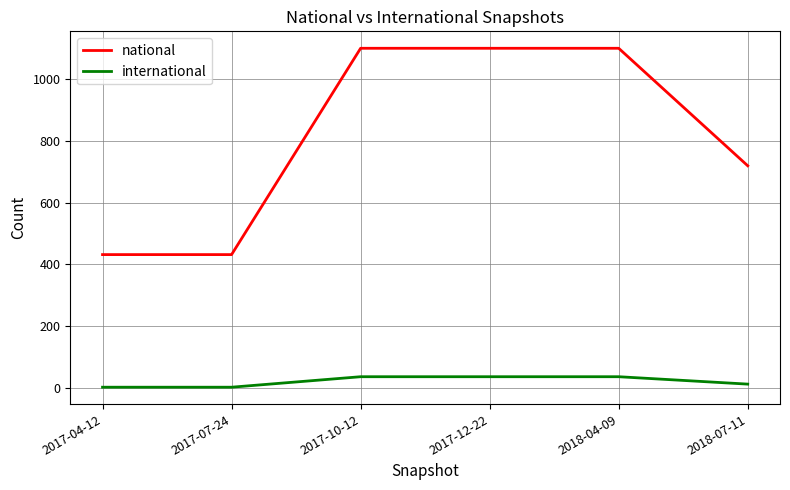

What is the highest value of the national series?

1101